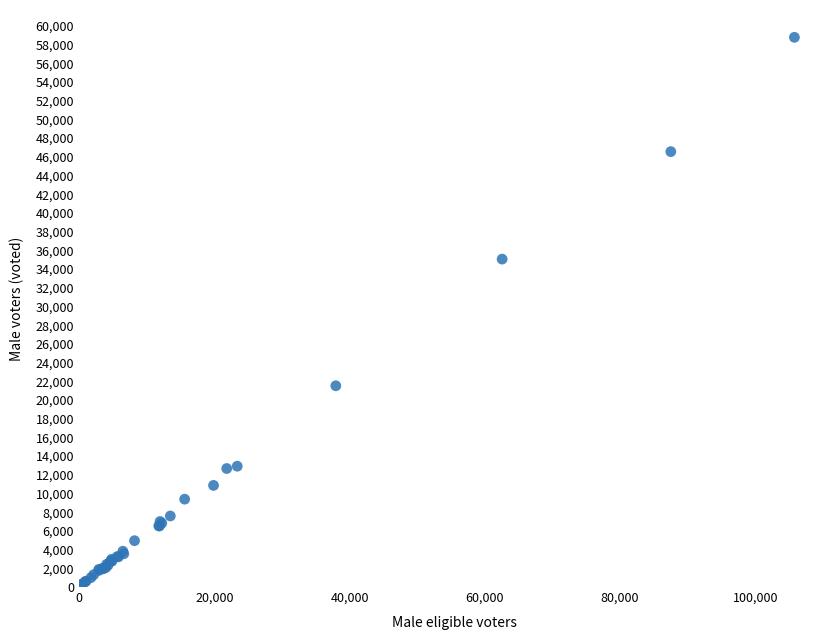

What Y value in the scatter plot is closest to 29547?

35062